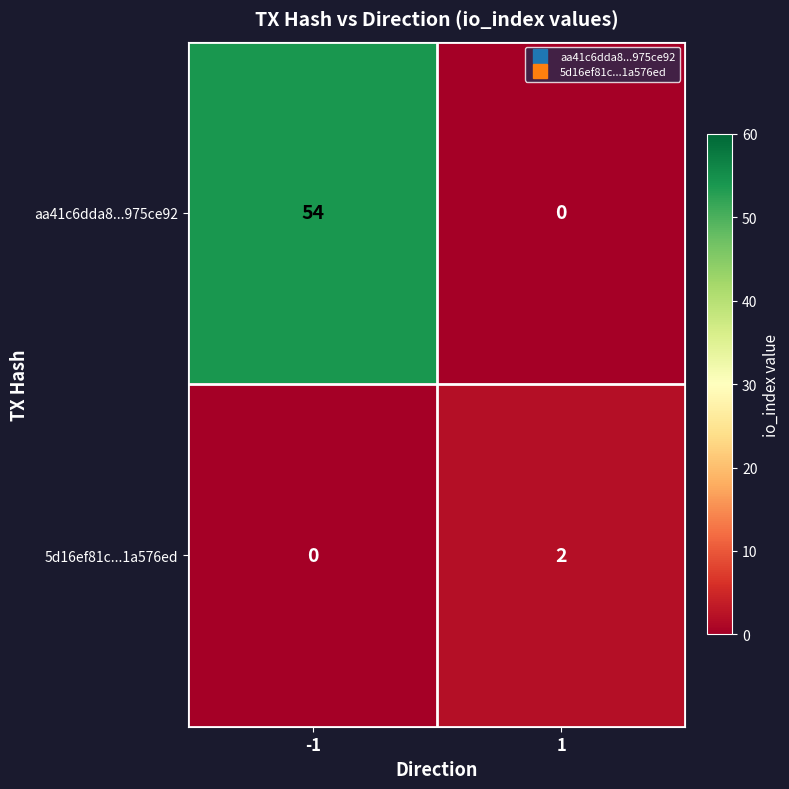

Count the number of data series in this chart.

2